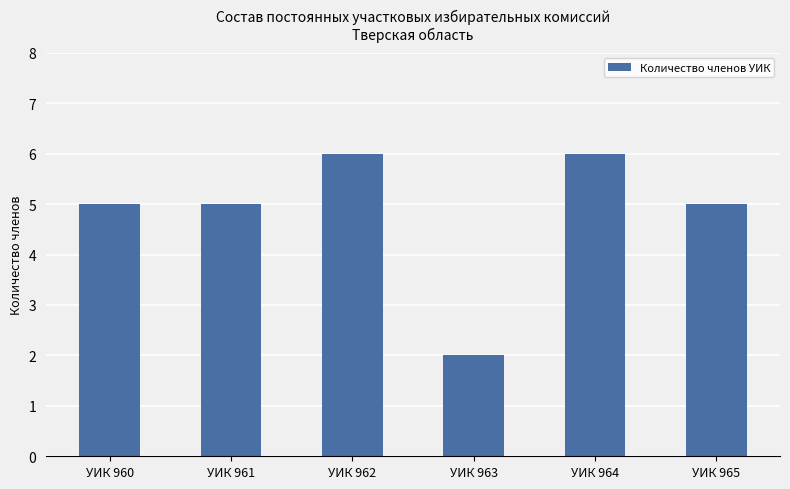

Which label corresponds to the smallest value in the chart?

УИК 963